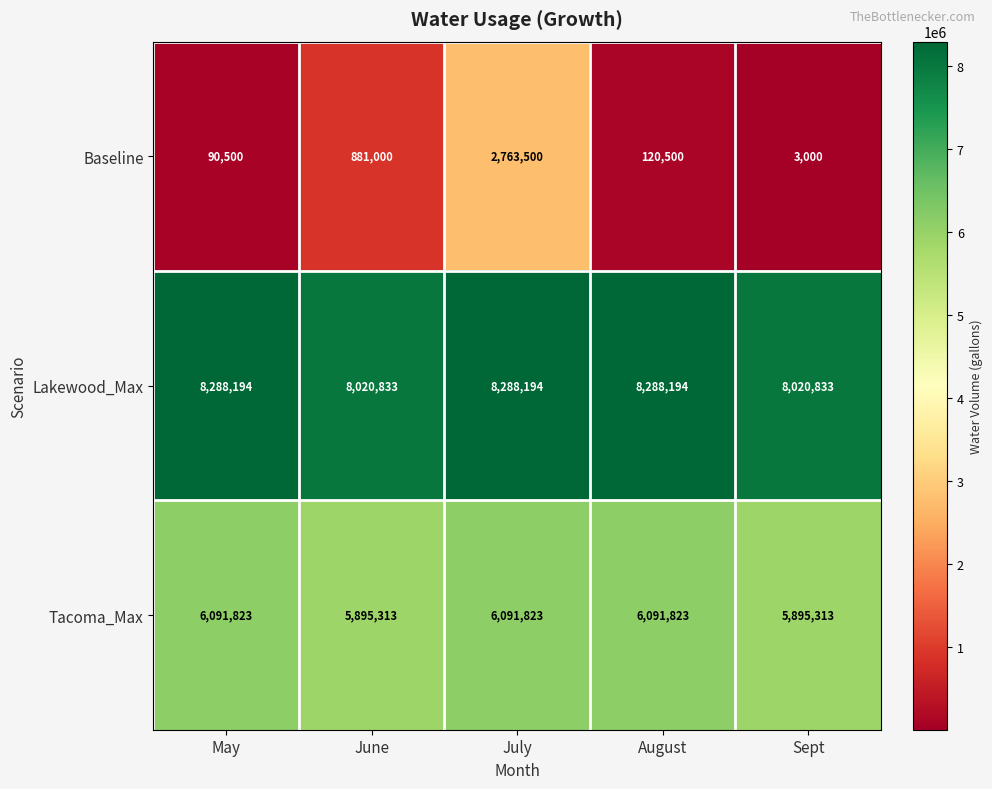

Reading right to left, transcribe all the data shown in this chart.

Baseline: Sept=3000	August=120500	July=2763500	June=881000	May=90500
Lakewood_Max: Sept=8020833	August=8288194	July=8288194	June=8020833	May=8288194
Tacoma_Max: Sept=5895313	August=6091823	July=6091823	June=5895313	May=6091823